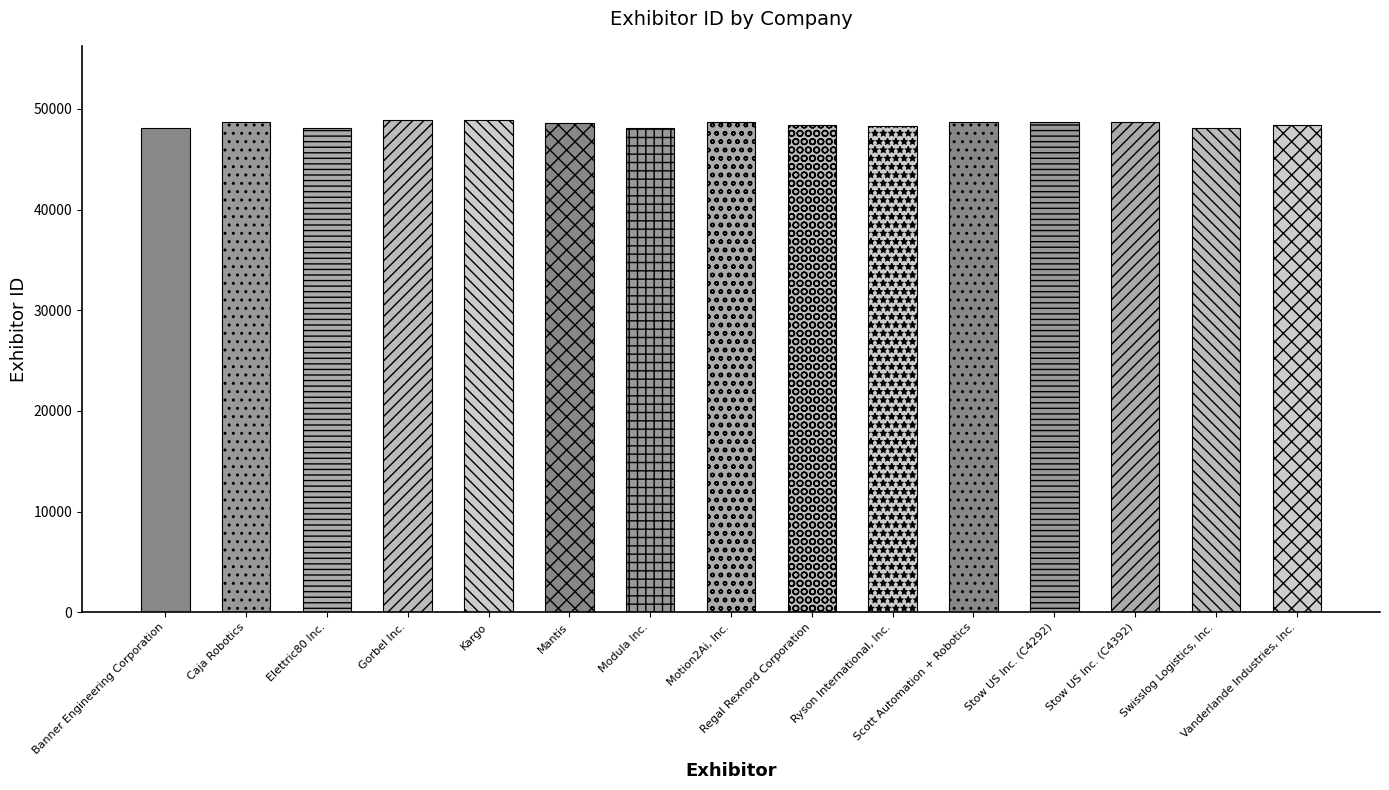

Reading left to right, transcribe all the data shown in this chart.

48106	48685	48086	48872	48936	48589	48117	48749	48428	48356	48697	48737	48738	48075	48401